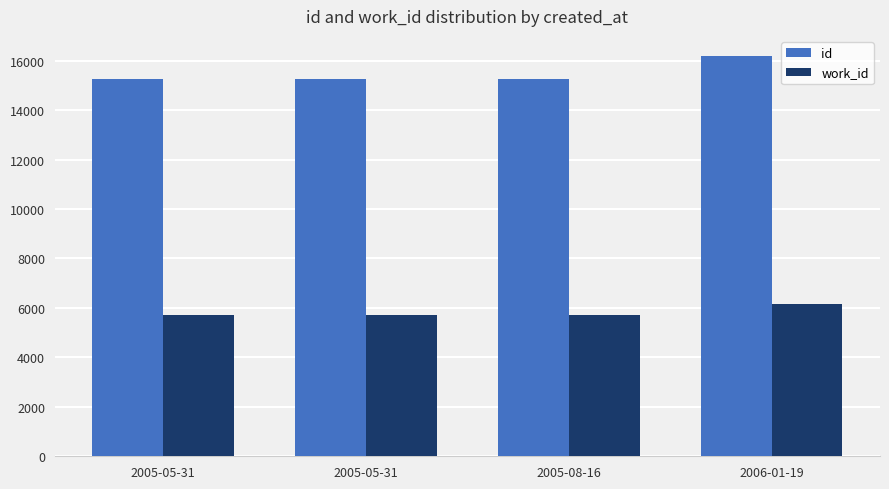

How many bars are there in each group?

2